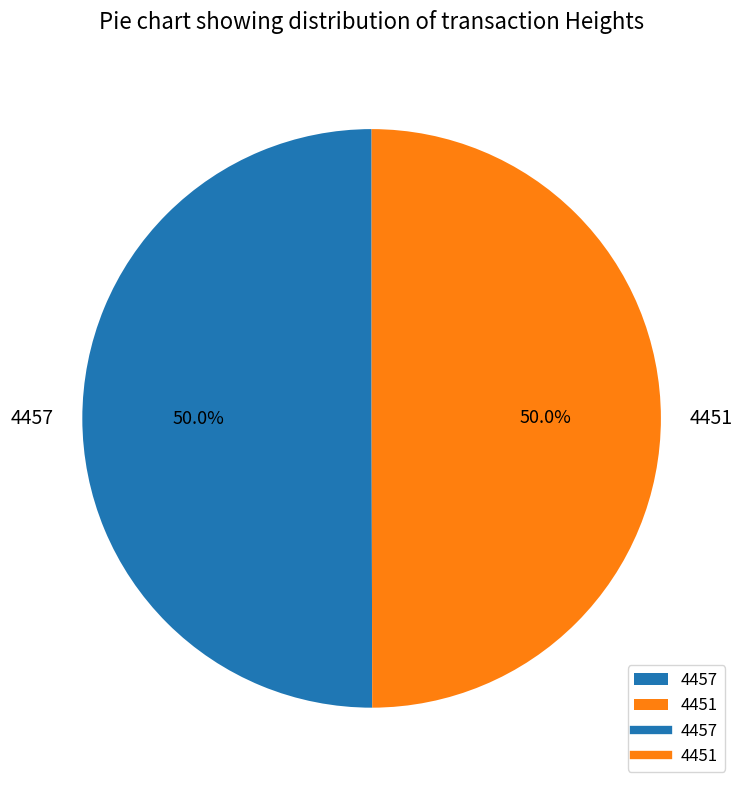

The 4451 slice represents 50% of the pie. True or false?

True